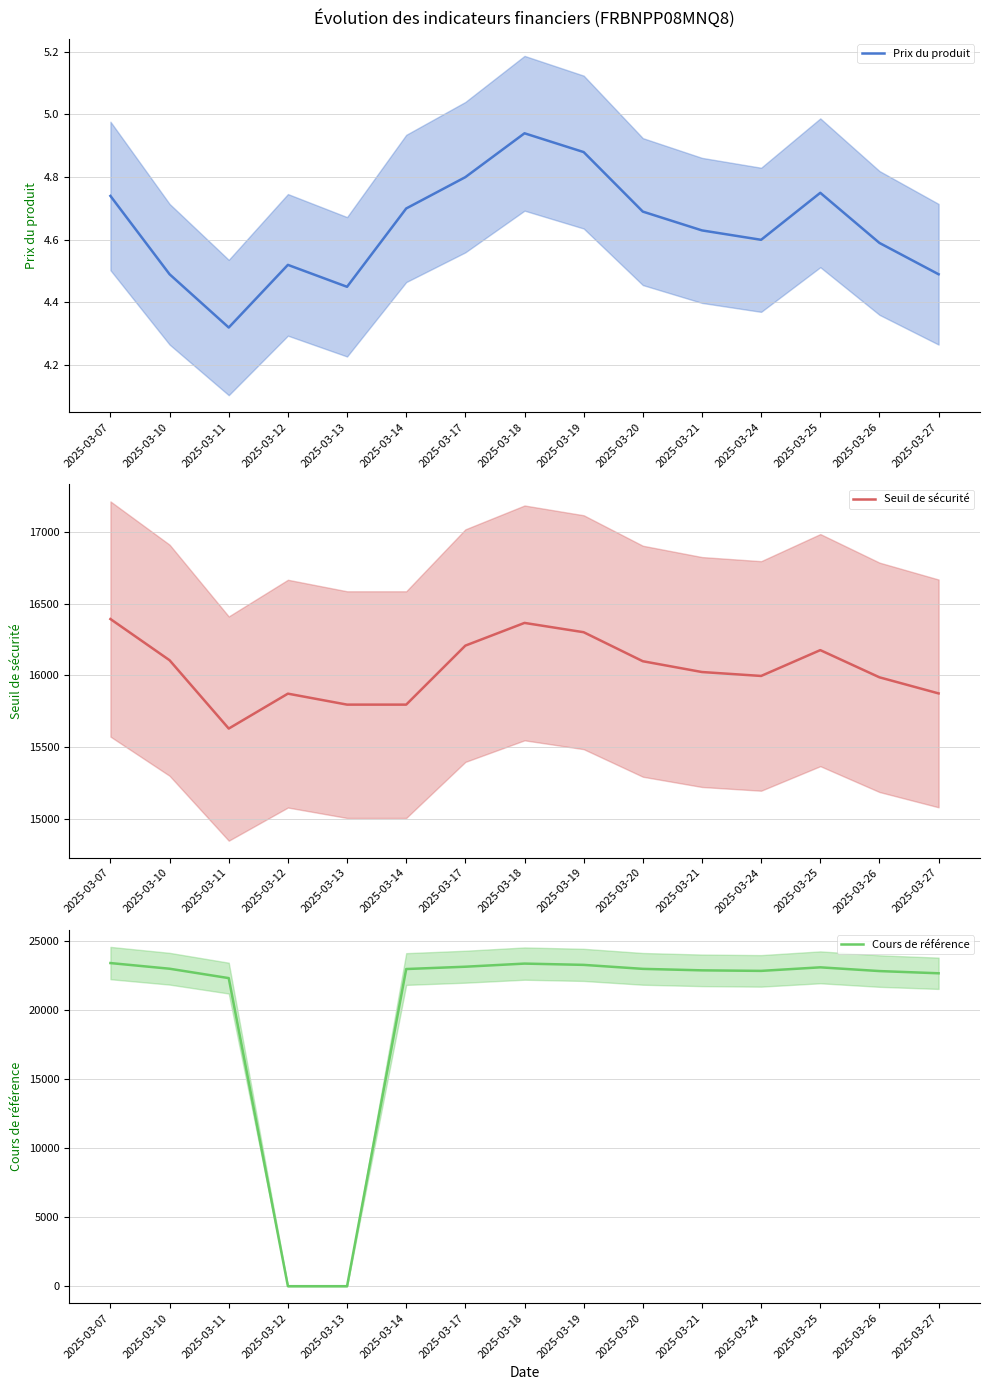

Which category has the highest value in the Cours de référence series?

2025-03-07